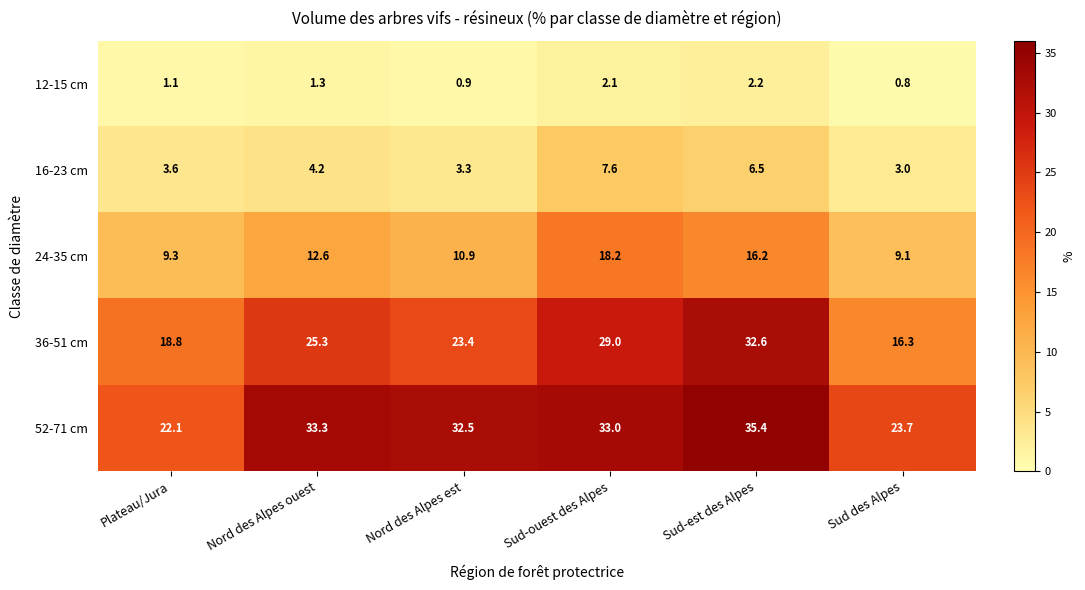

Rank the series at Sud-ouest des Alpes from highest to lowest value.

52-71 cm, 36-51 cm, 24-35 cm, 16-23 cm, 12-15 cm